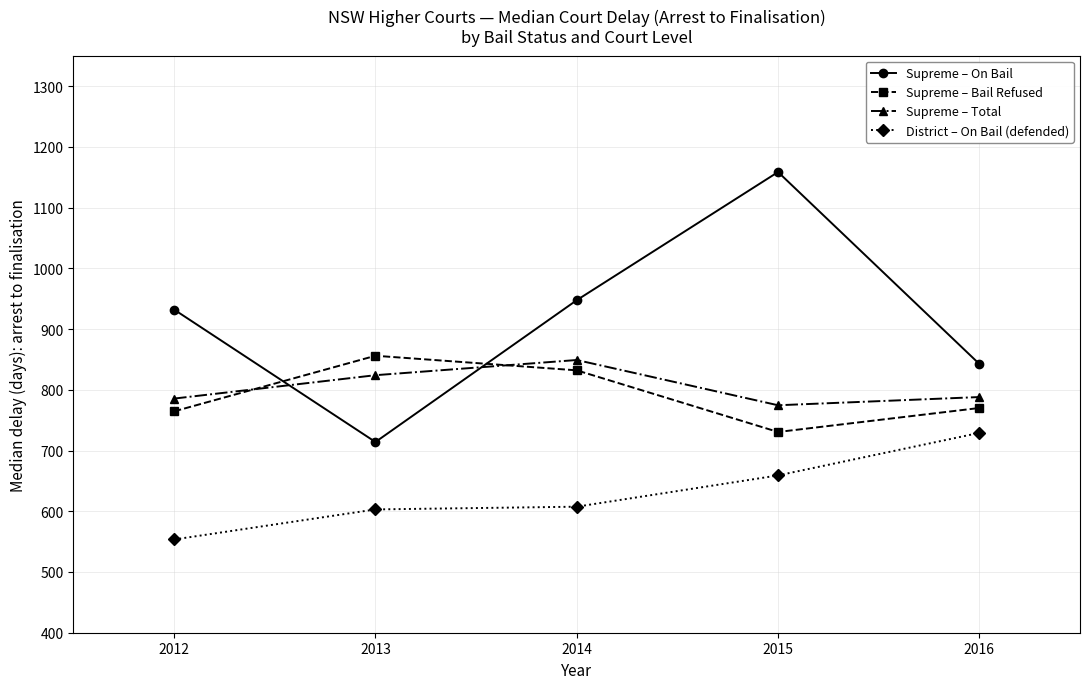

What is the sum of all Supreme – Bail Refused values?

3953.0